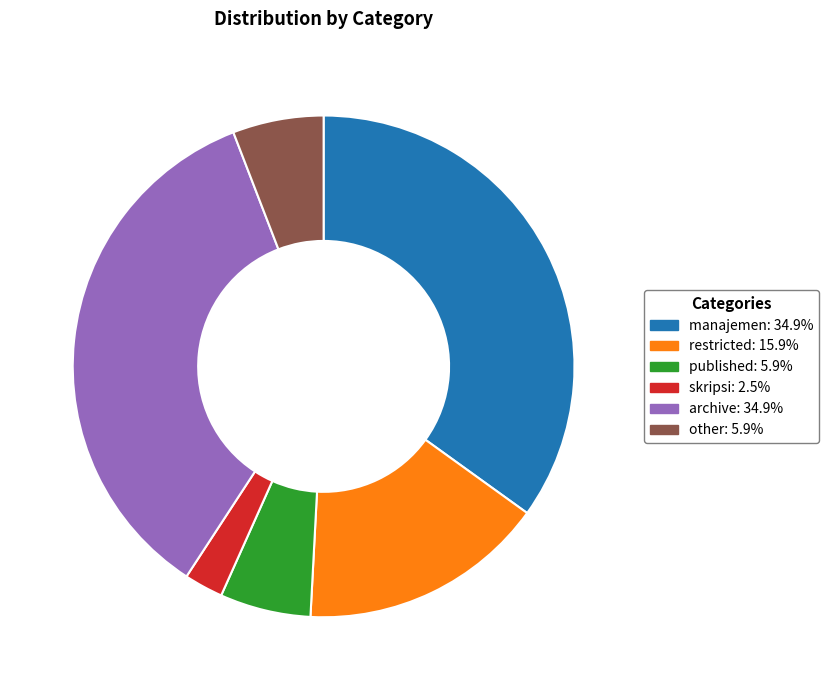

Do archive: 34.9% and manajemen: 34.9% together represent more than half of the pie?

Yes